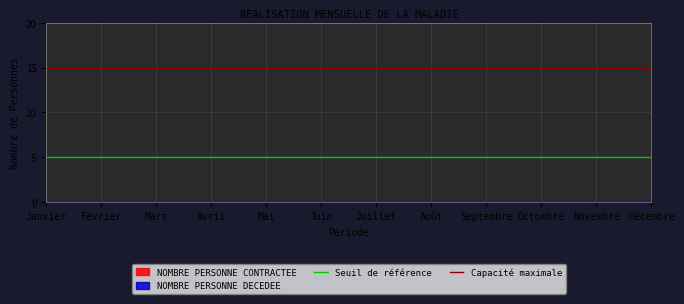

Does the chart have visible grid lines?

Yes